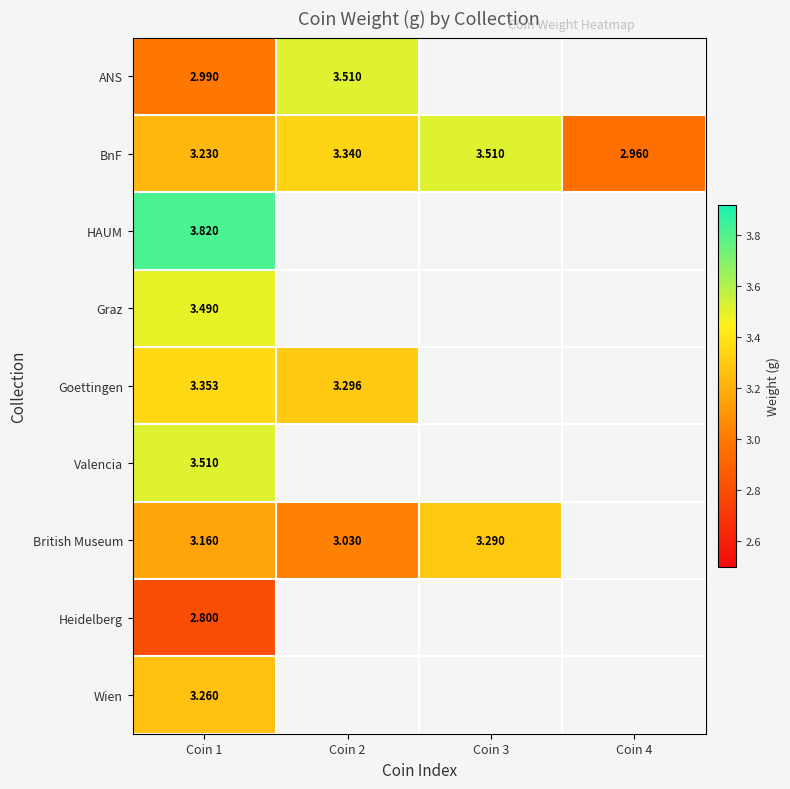

True or false: BnF has a value of 3.3 at Coin 2.

True